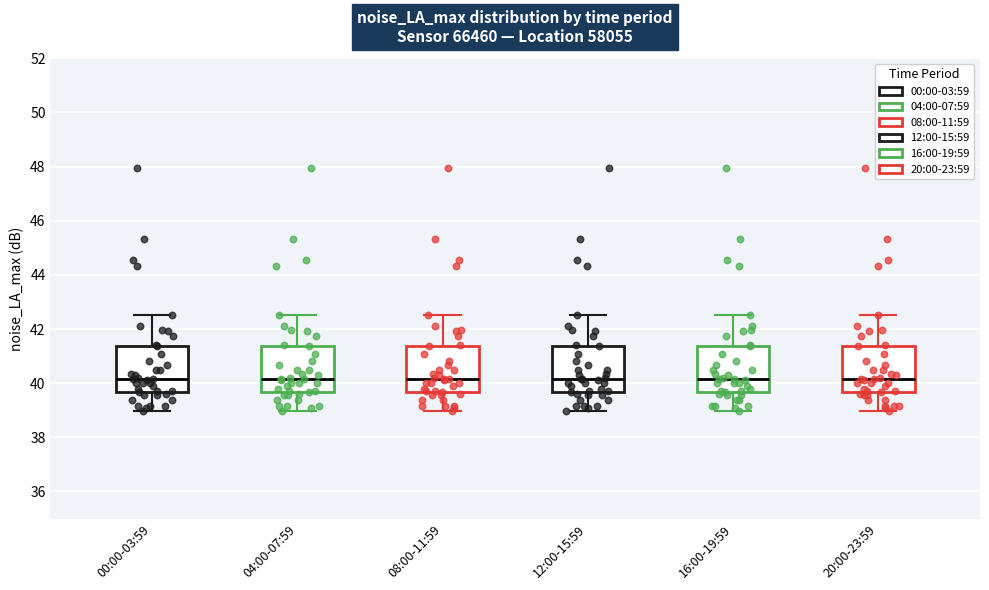

Where does the median line of the box for 04:00-07:59 sit on the y-axis? The values are not printed on the chart, so give them approximately, as read against the axis.

40.2